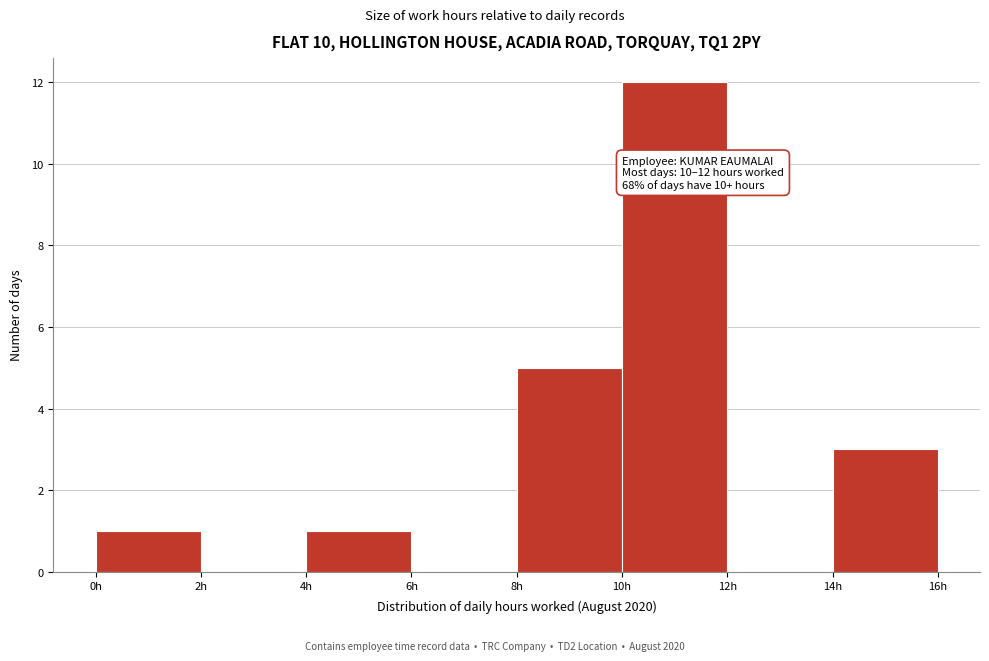

Over which range of the x-axis is the bar tallest?

10 to 12